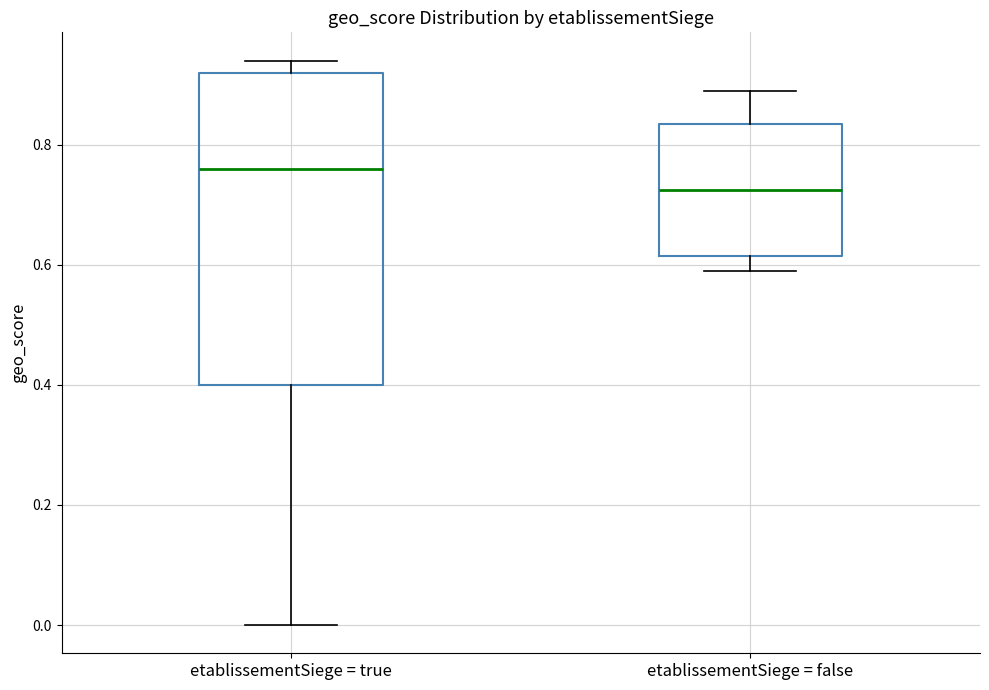

Where is the lower edge of the box for etablissementSiege = true on the y-axis? The values are not printed on the chart, so give them approximately, as read against the axis.

0.40